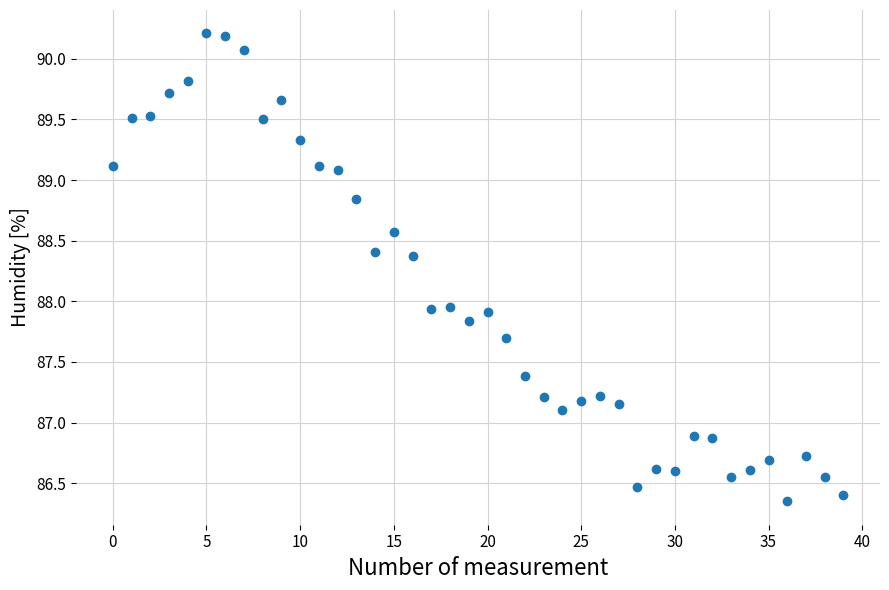

What is the range of Y values (max minus min)?

3.9